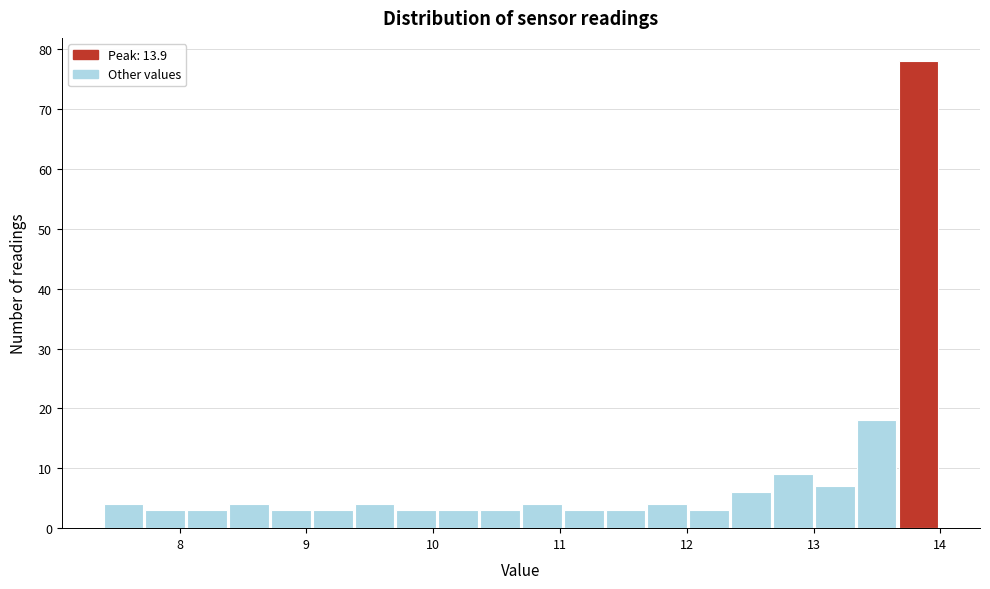

Around what value on the x-axis is the tallest bar? Give the approximate position of its centre, as read against the axis.

13.8